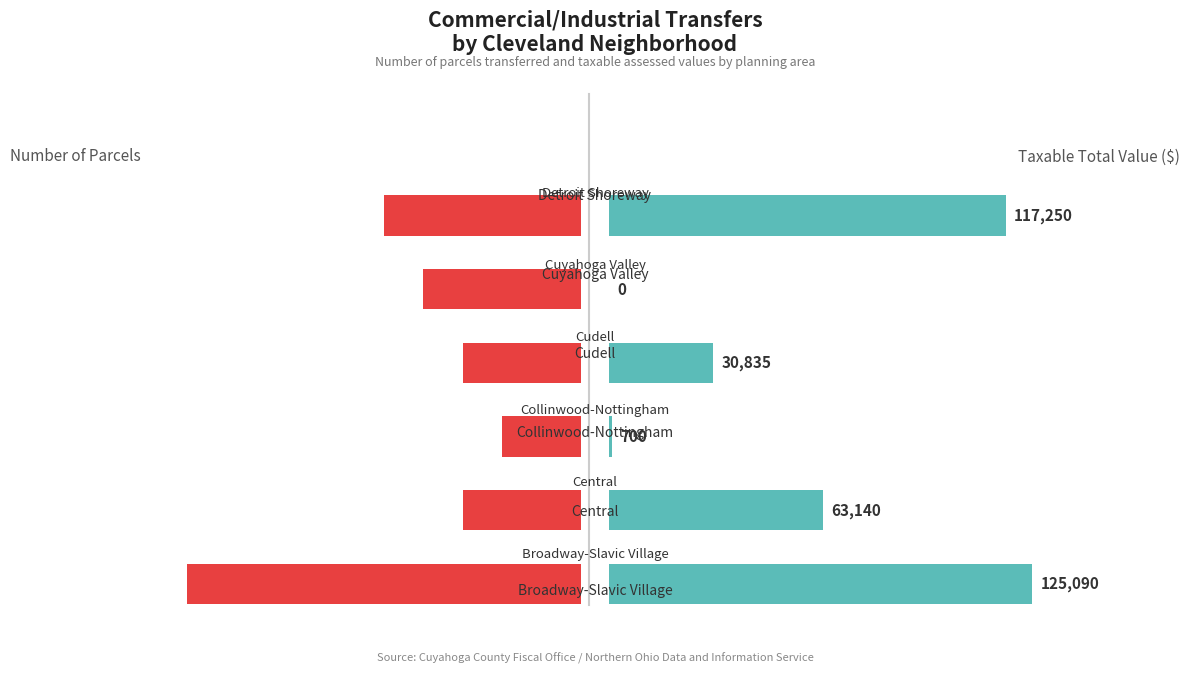

What are all the series names shown in the legend?

Number of Parcels, Taxable Total Value